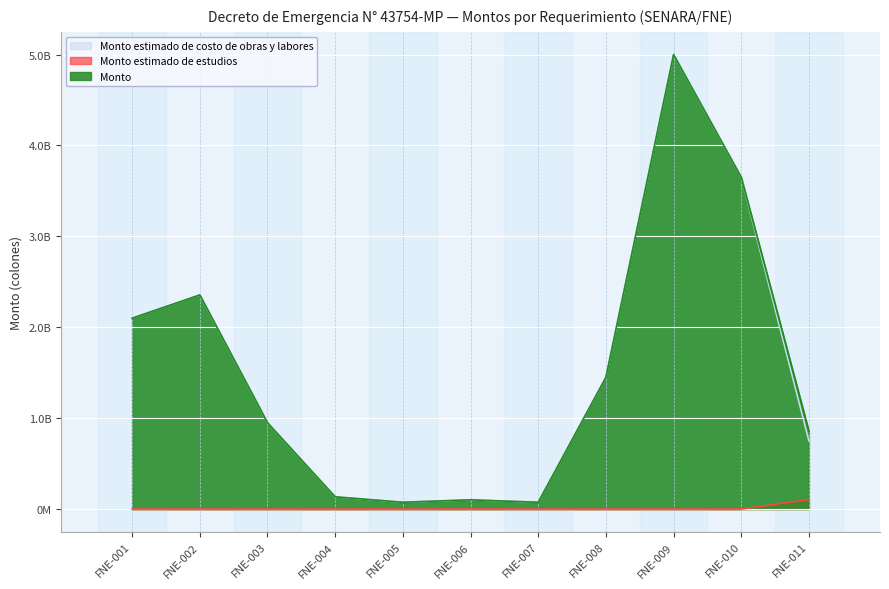

What is the sum of the Monto values at FNE-004 and FNE-008?

1585000000